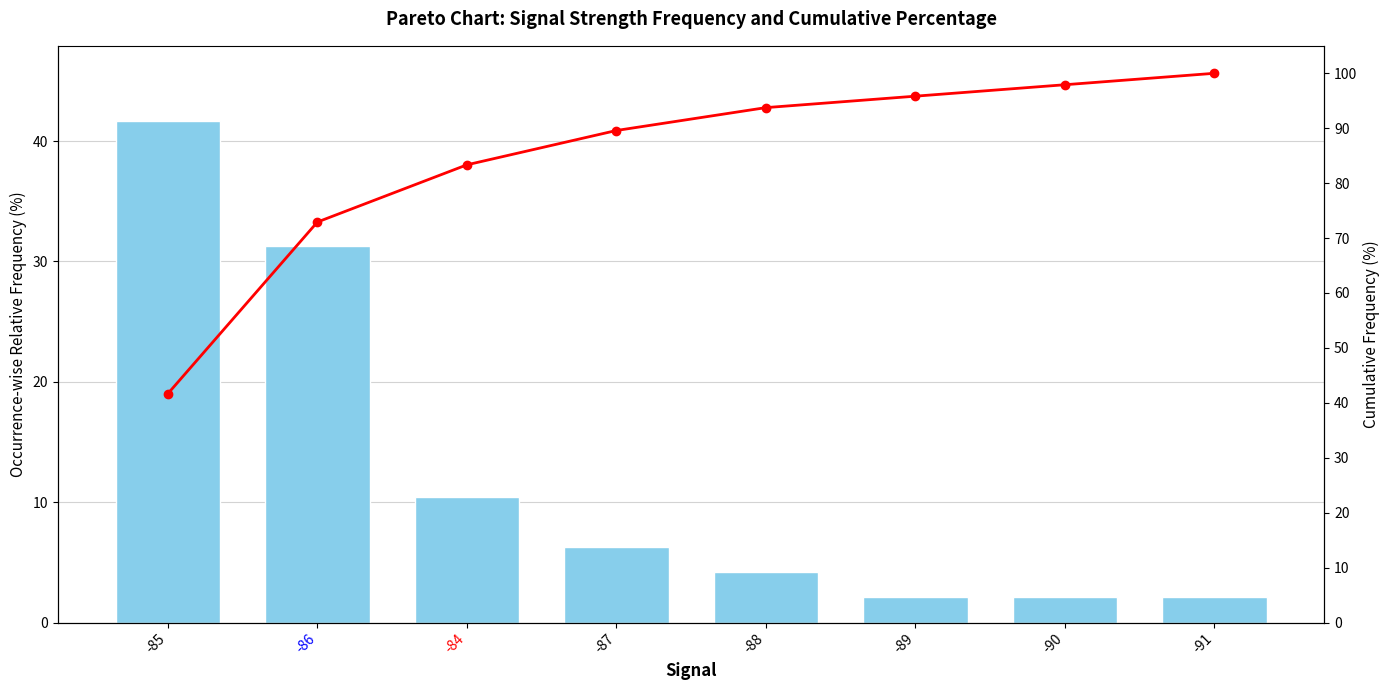

Where is Cumulative Frequency nearest to the value 70?

-86